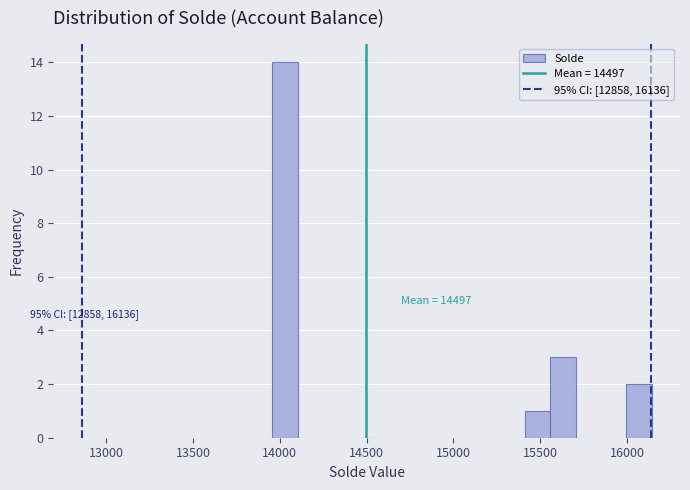

Around what value on the x-axis is the tallest bar? Give the approximate position of its centre, as read against the axis.

14050